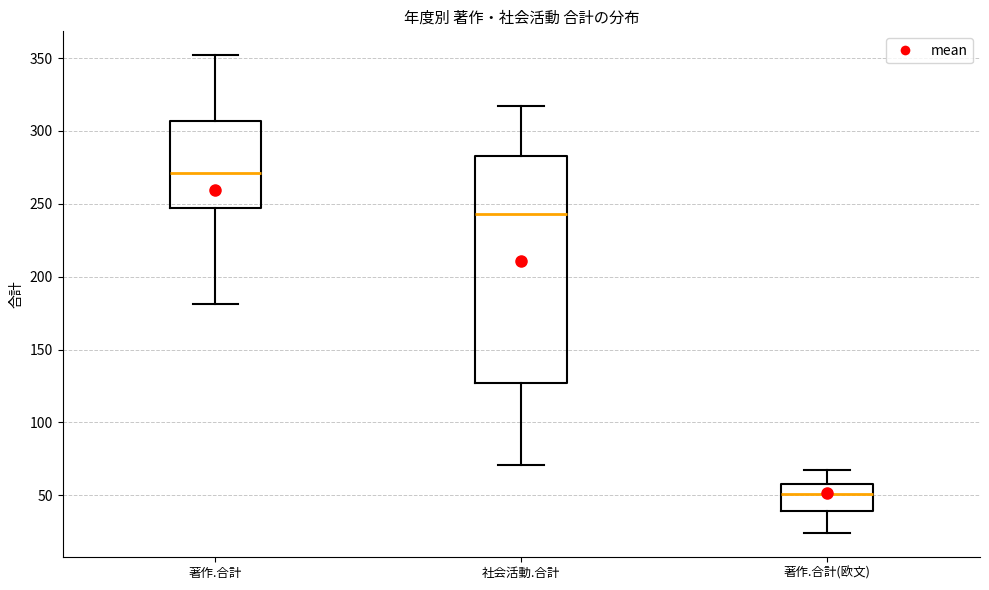

Comparing the boxes themselves (not the whiskers), which one is the tallest?

社会活動.合計